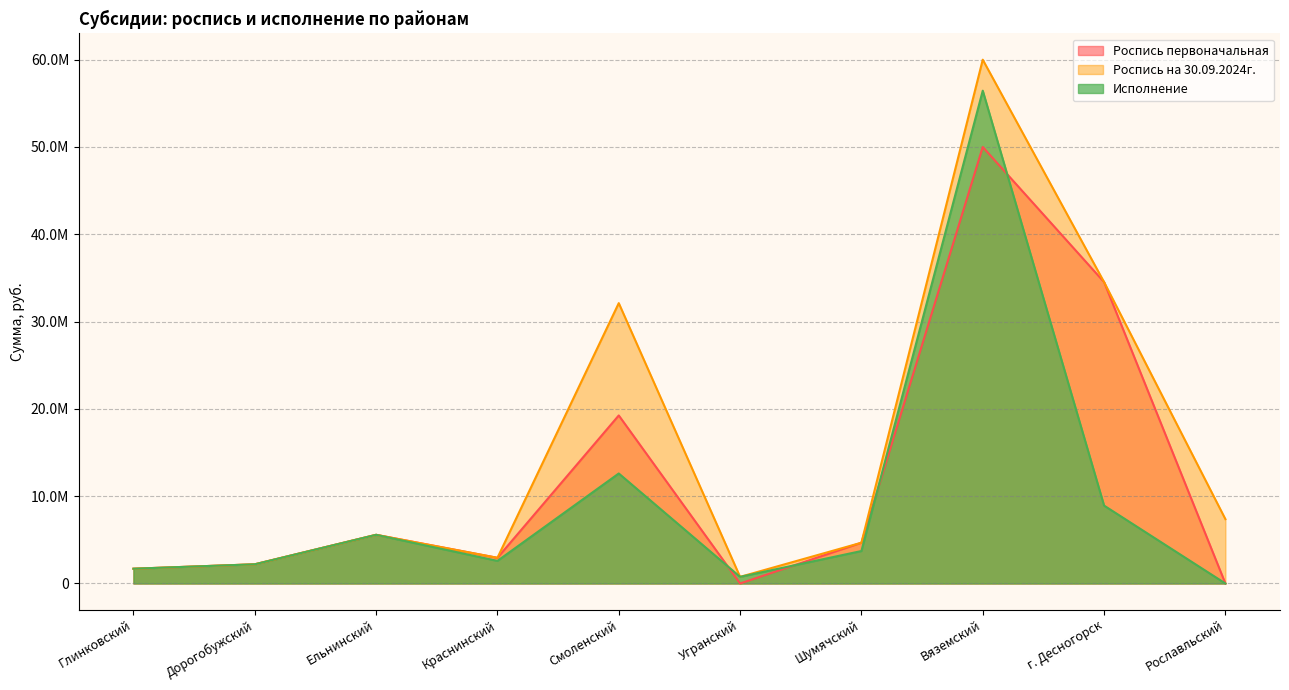

The value of Исполнение at Глинковский is 1691000.0. True or false?

True